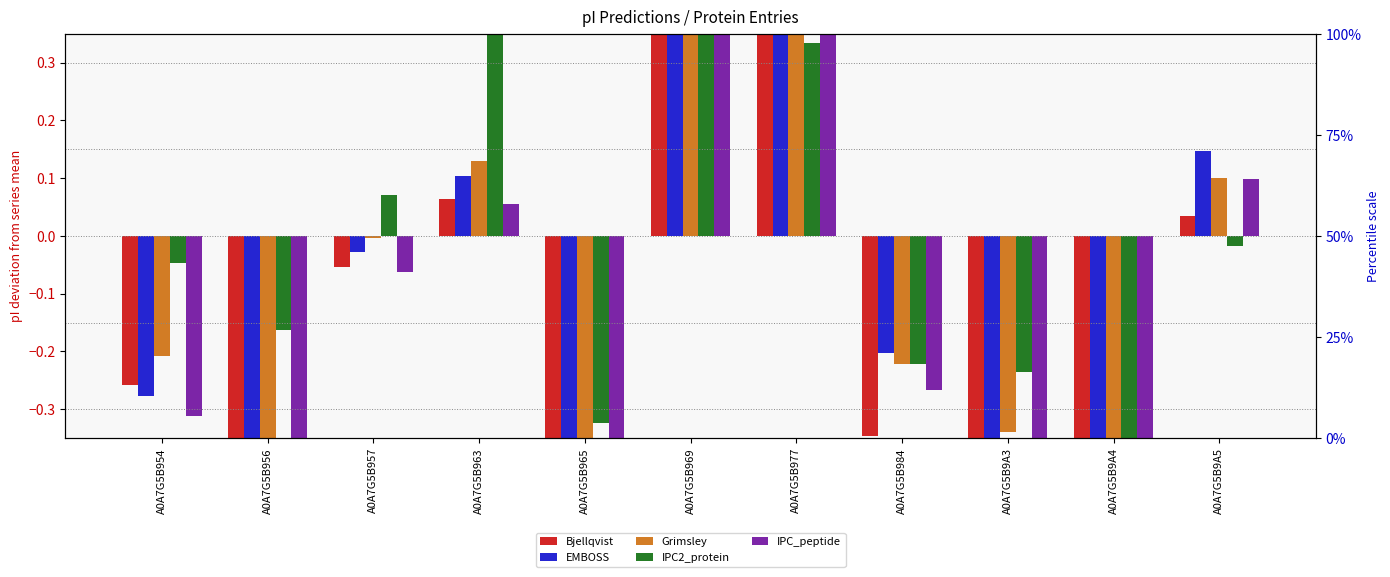

What is the minimum value for Grimsley?

-0.8